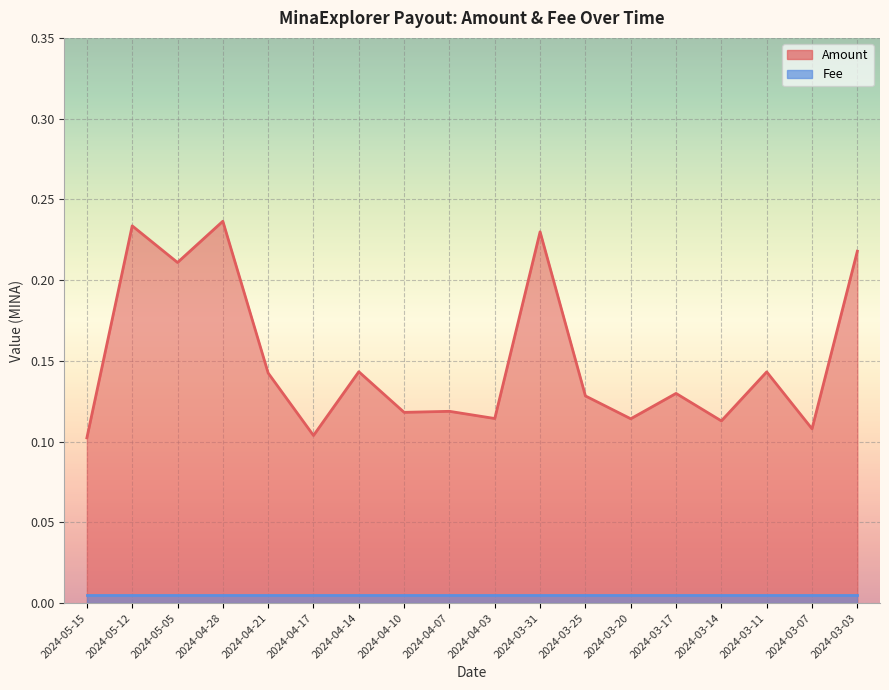

How many categories are shown in the chart?

18